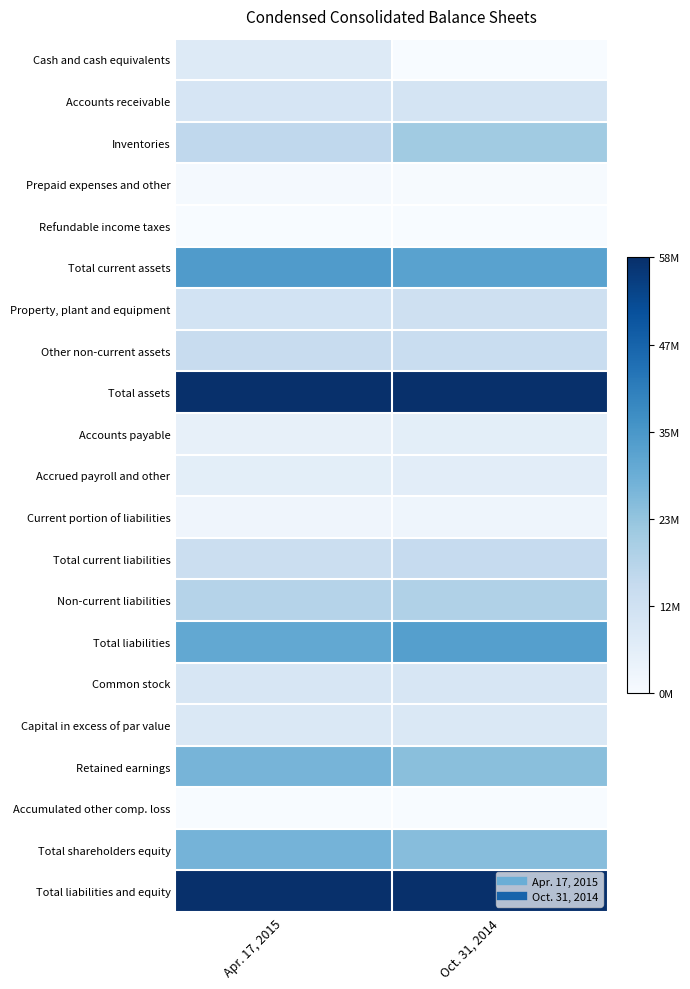

Reading left to right, transcribe all the data shown in this chart.

Cash and cash equivalents: Apr. 17, 2015=7599000	Oct. 31, 2014=192000
Accounts receivable: Apr. 17, 2015=9654000	Oct. 31, 2014=10302000
Inventories: Apr. 17, 2015=15697000	Oct. 31, 2014=21292000
Prepaid expenses and other: Apr. 17, 2015=864000	Oct. 31, 2014=346000
Refundable income taxes: Apr. 17, 2015=60000	Oct. 31, 2014=133000
Total current assets: Apr. 17, 2015=33874000	Oct. 31, 2014=32265000
Property, plant and equipment: Apr. 17, 2015=10725000	Oct. 31, 2014=12251000
Other non-current assets: Apr. 17, 2015=13795000	Oct. 31, 2014=13660000
Total assets: Apr. 17, 2015=58394000	Oct. 31, 2014=58176000
Accounts payable: Apr. 17, 2015=4643000	Oct. 31, 2014=5780000
Accrued payroll and other: Apr. 17, 2015=5879000	Oct. 31, 2014=6029000
Current portion of liabilities: Apr. 17, 2015=2479000	Oct. 31, 2014=2596000
Total current liabilities: Apr. 17, 2015=13001000	Oct. 31, 2014=14405000
Non-current liabilities: Apr. 17, 2015=17593000	Oct. 31, 2014=18521000
Total liabilities: Apr. 17, 2015=30594000	Oct. 31, 2014=32926000
Common stock: Apr. 17, 2015=9156000	Oct. 31, 2014=9171000
Capital in excess of par value: Apr. 17, 2015=8480000	Oct. 31, 2014=8584000
Retained earnings: Apr. 17, 2015=27530000	Oct. 31, 2014=24861000
Accumulated other comp. loss: Apr. 17, 2015=0	Oct. 31, 2014=0
Total shareholders equity: Apr. 17, 2015=27800000	Oct. 31, 2014=25250000
Total liabilities and equity: Apr. 17, 2015=58394000	Oct. 31, 2014=58176000